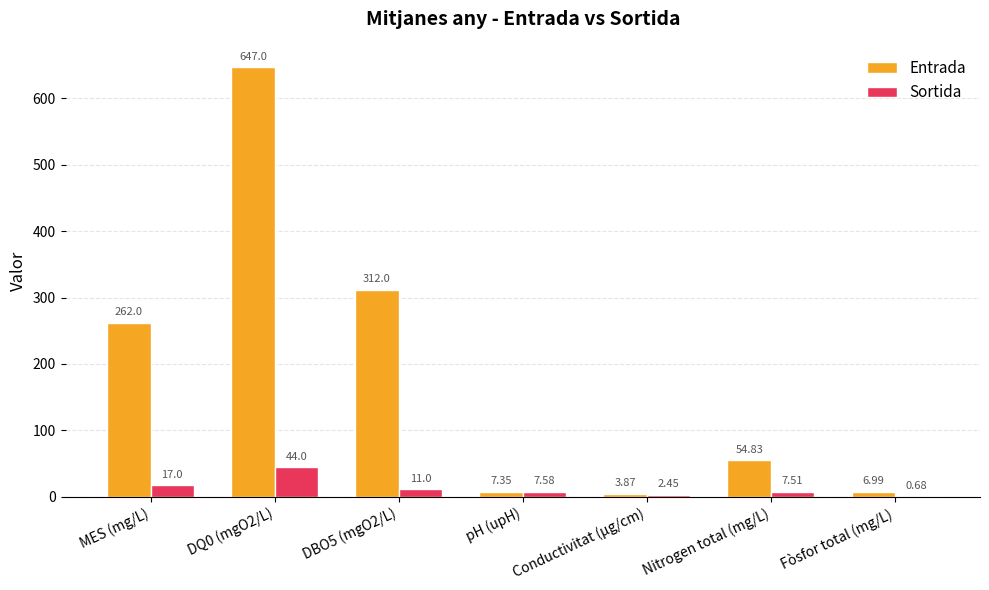

What value does the Entrada series have at DBO5 (mgO2/L)?

312.0